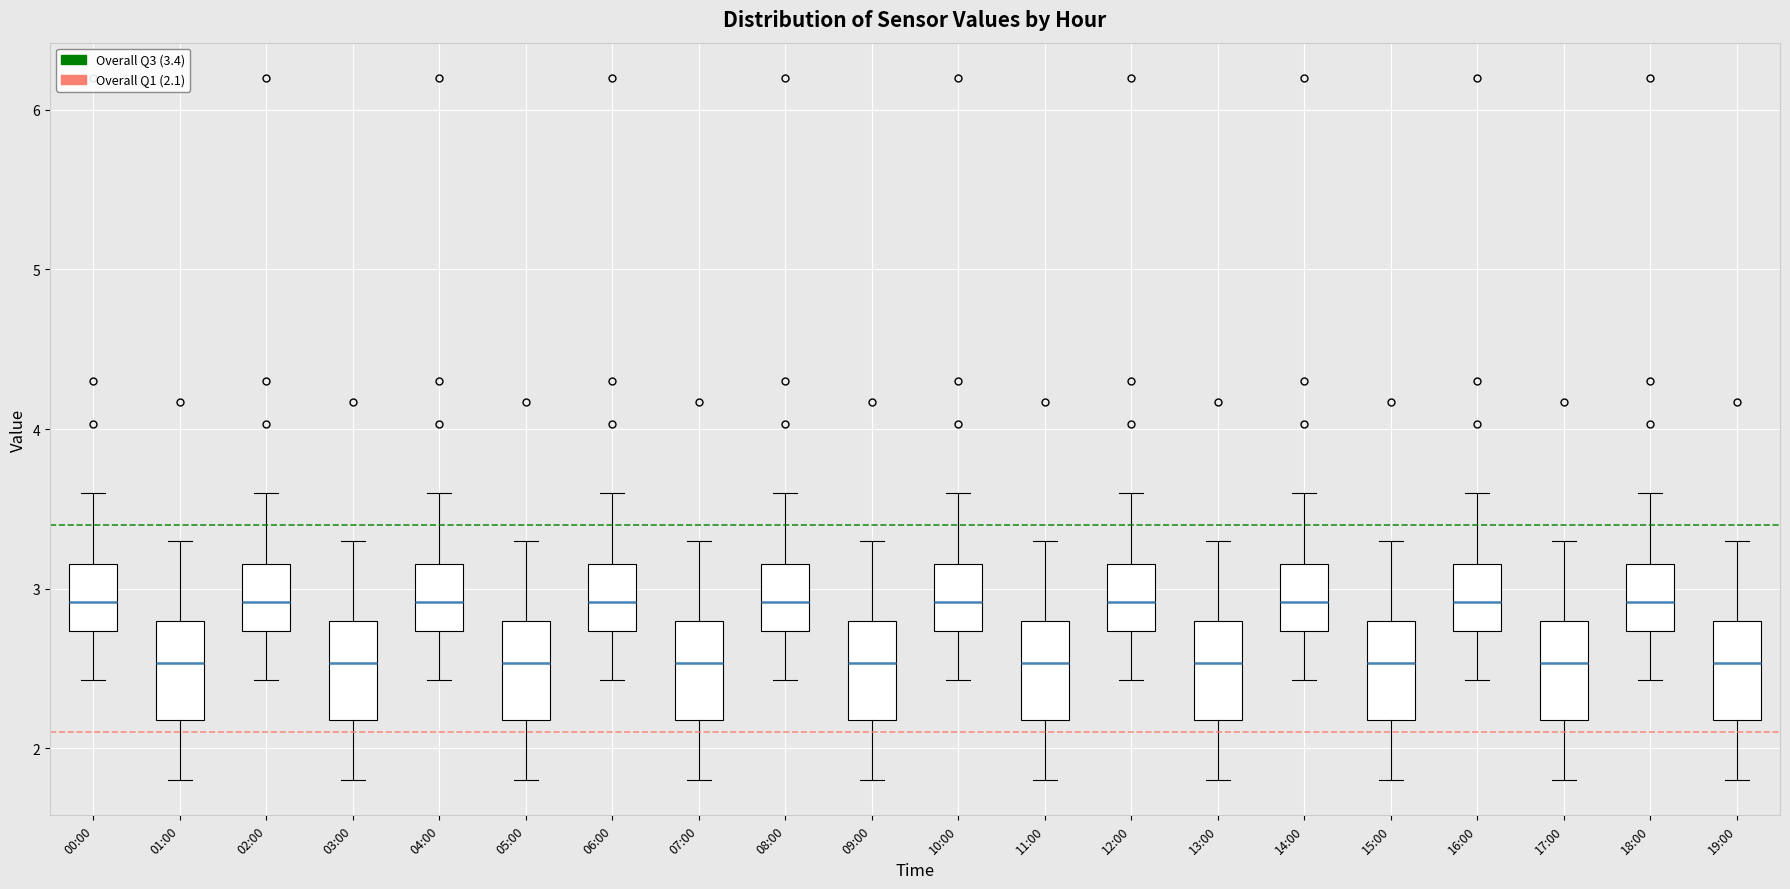

Reading left to right, transcribe this box plot: for each box, give where its median line is, the range the box spans, and where its two whiskers end, as read against the y-axis. The values are not printed on the chart, so give them approximately, as read against the axis.

00:00: median 2.9, box 2.7 to 3.2, whiskers 2.4 to 3.6
01:00: median 2.5, box 2.2 to 2.8, whiskers 1.8 to 3.3
02:00: median 2.9, box 2.7 to 3.2, whiskers 2.4 to 3.6
03:00: median 2.5, box 2.2 to 2.8, whiskers 1.8 to 3.3
04:00: median 2.9, box 2.7 to 3.2, whiskers 2.4 to 3.6
05:00: median 2.5, box 2.2 to 2.8, whiskers 1.8 to 3.3
06:00: median 2.9, box 2.7 to 3.2, whiskers 2.4 to 3.6
07:00: median 2.5, box 2.2 to 2.8, whiskers 1.8 to 3.3
08:00: median 2.9, box 2.7 to 3.2, whiskers 2.4 to 3.6
09:00: median 2.5, box 2.2 to 2.8, whiskers 1.8 to 3.3
10:00: median 2.9, box 2.7 to 3.2, whiskers 2.4 to 3.6
11:00: median 2.5, box 2.2 to 2.8, whiskers 1.8 to 3.3
12:00: median 2.9, box 2.7 to 3.2, whiskers 2.4 to 3.6
13:00: median 2.5, box 2.2 to 2.8, whiskers 1.8 to 3.3
14:00: median 2.9, box 2.7 to 3.2, whiskers 2.4 to 3.6
15:00: median 2.5, box 2.2 to 2.8, whiskers 1.8 to 3.3
16:00: median 2.9, box 2.7 to 3.2, whiskers 2.4 to 3.6
17:00: median 2.5, box 2.2 to 2.8, whiskers 1.8 to 3.3
18:00: median 2.9, box 2.7 to 3.2, whiskers 2.4 to 3.6
19:00: median 2.5, box 2.2 to 2.8, whiskers 1.8 to 3.3